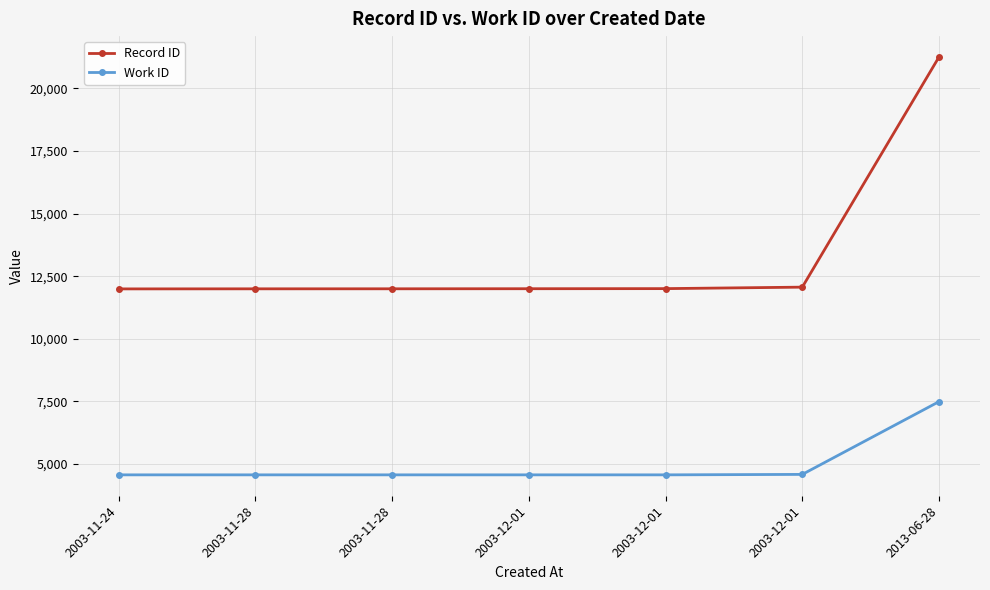

How many distinct data groups are displayed?

2